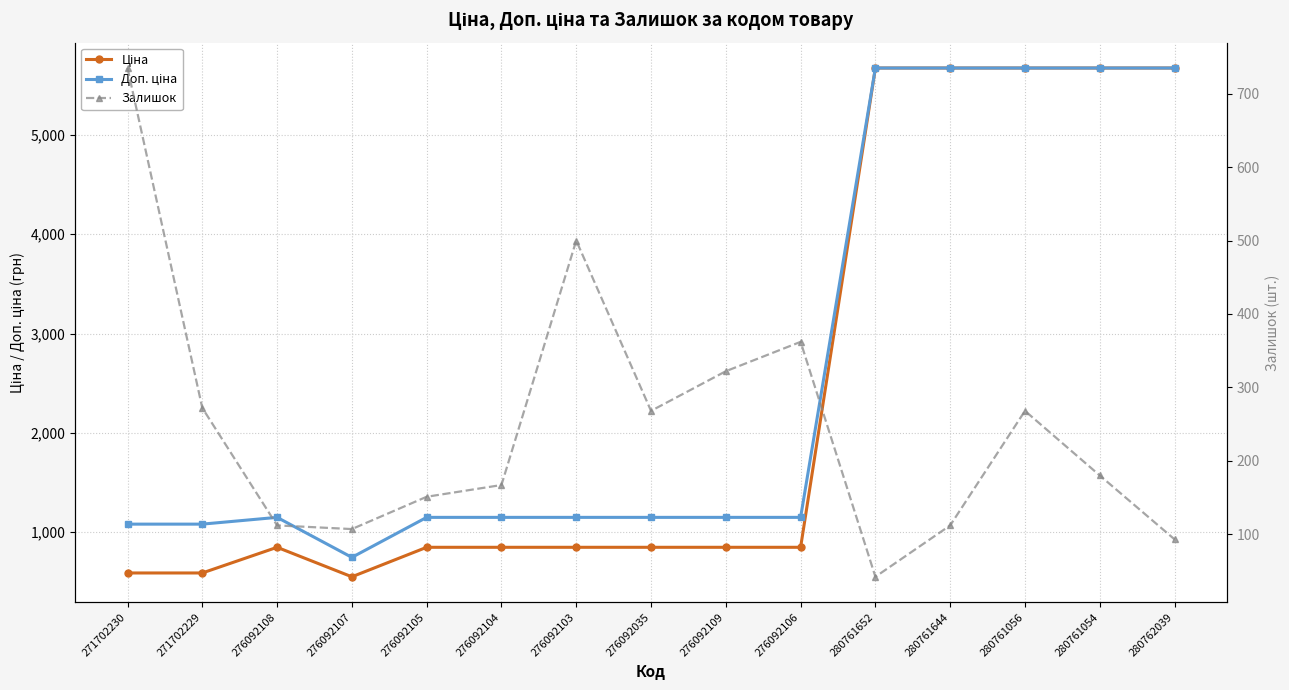

Reading left to right, list all the values displayed in this chart.

Ціна: 589.9	589.9	848.4	551.5	848.4	848.4	848.4	848.4	848.4	848.4	5673.8	5673.8	5673.8	5673.8	5673.8
Доп. ціна: 1081.7	1081.7	1149.7	747.0	1149.7	1149.7	1149.7	1149.7	1149.7	1149.7	5673.8	5673.8	5673.8	5673.8	5673.8
Залишок: 735.0	272.0	112.0	107.0	151.0	167.0	500.0	268.0	322.0	362.0	42.0	112.0	268.0	180.0	93.0